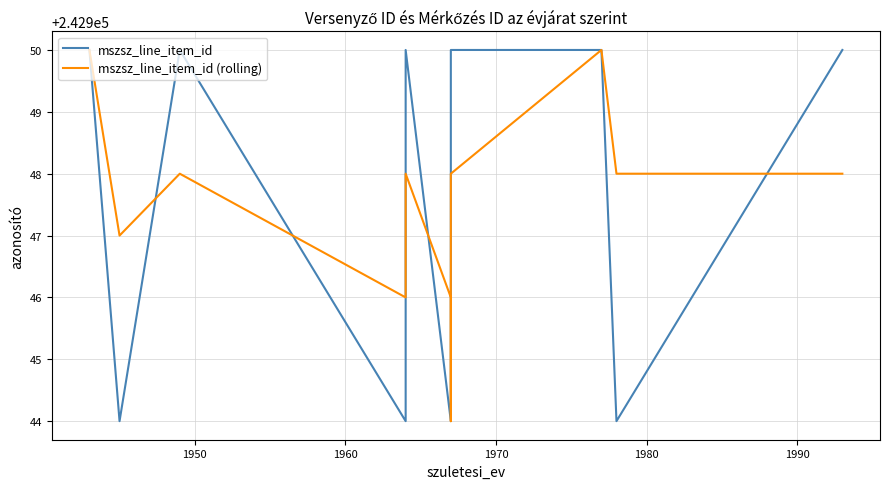

After their last crossing, which series has the higher values: mszsz_line_item_id or mszsz_line_item_id (rolling)?

mszsz_line_item_id